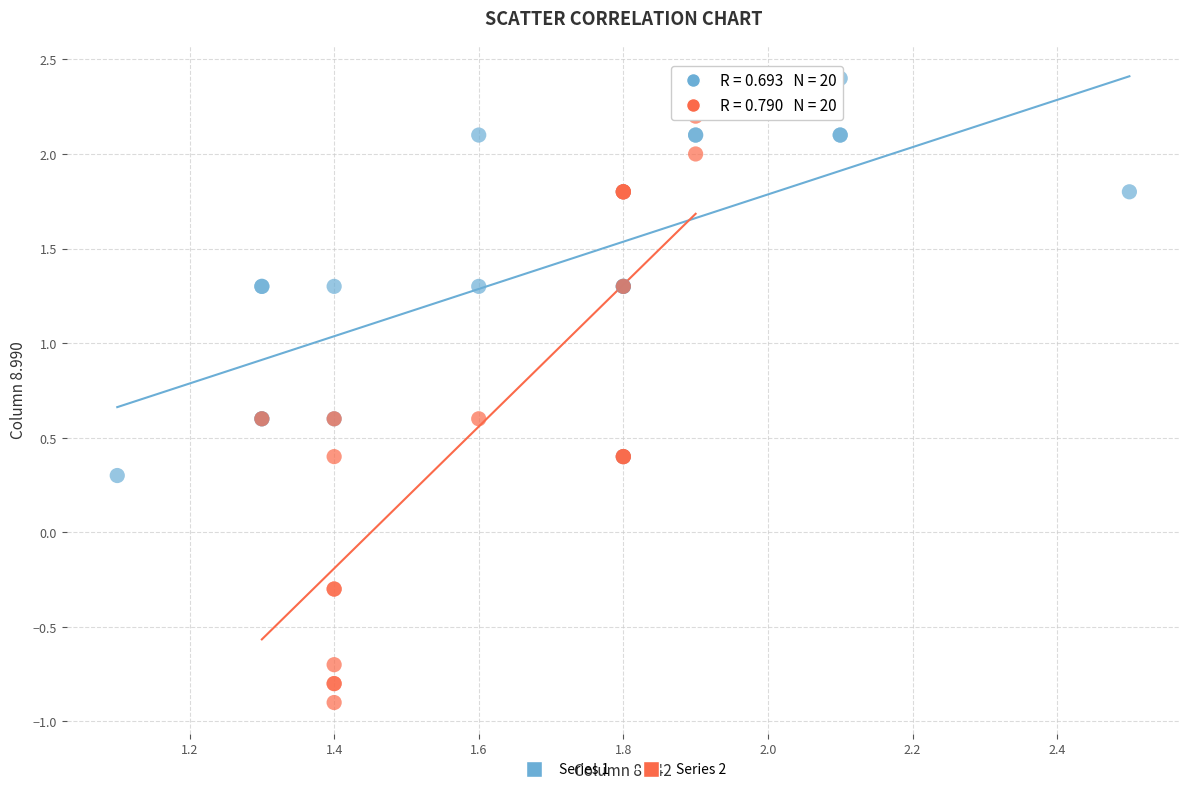

Which series has the largest Y range (max minus min)?

Series 2